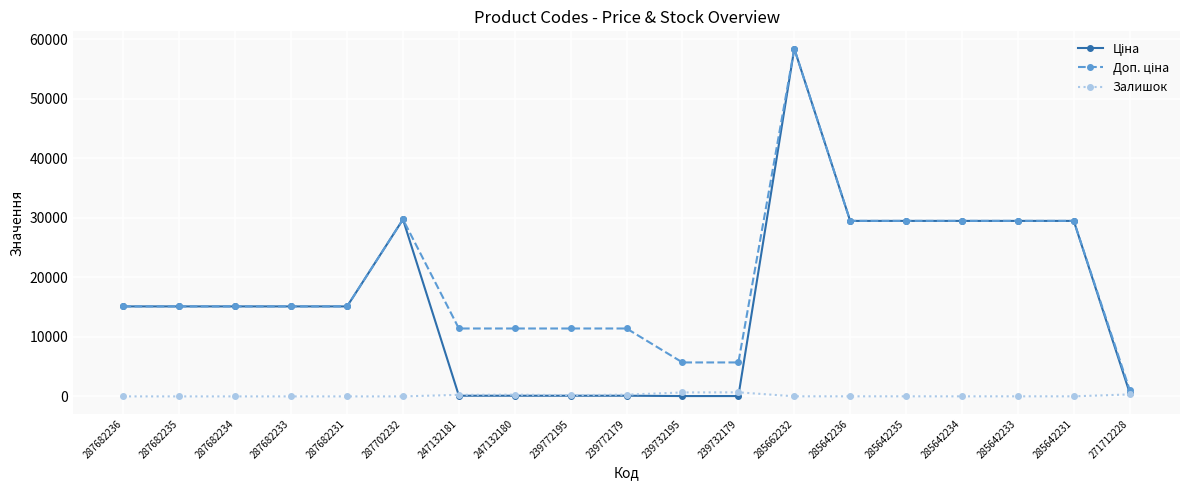

At which category is the sum across all series the highest?

285662232